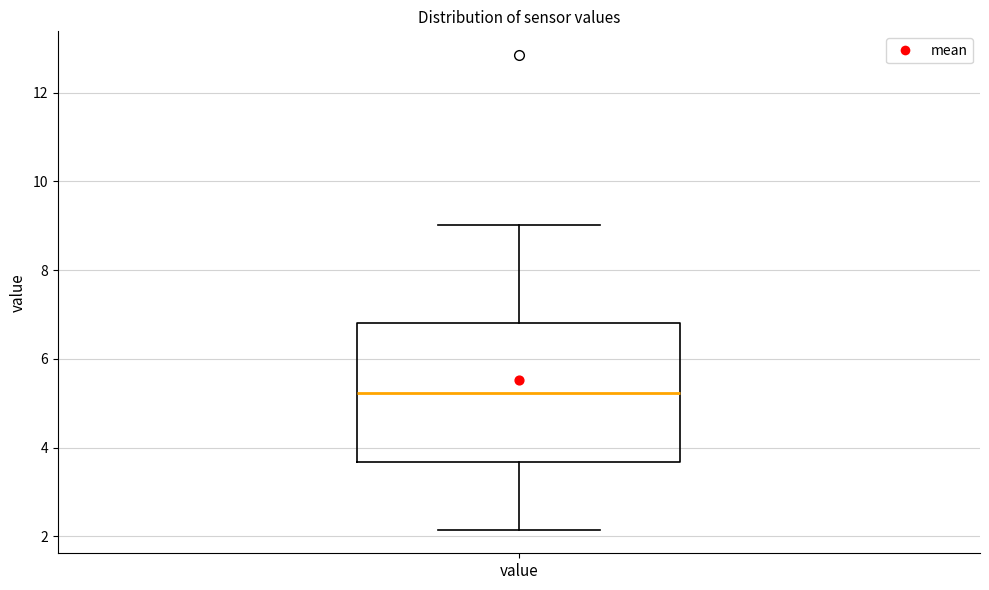

Read this box plot against the y-axis: the position of the median line, the range covered by the box, and the ends of both whiskers. The values are not printed on the chart, so give them approximately, as read against the axis.

median 5.2, box 3.6 to 6.8, whiskers 2.2 to 9.0